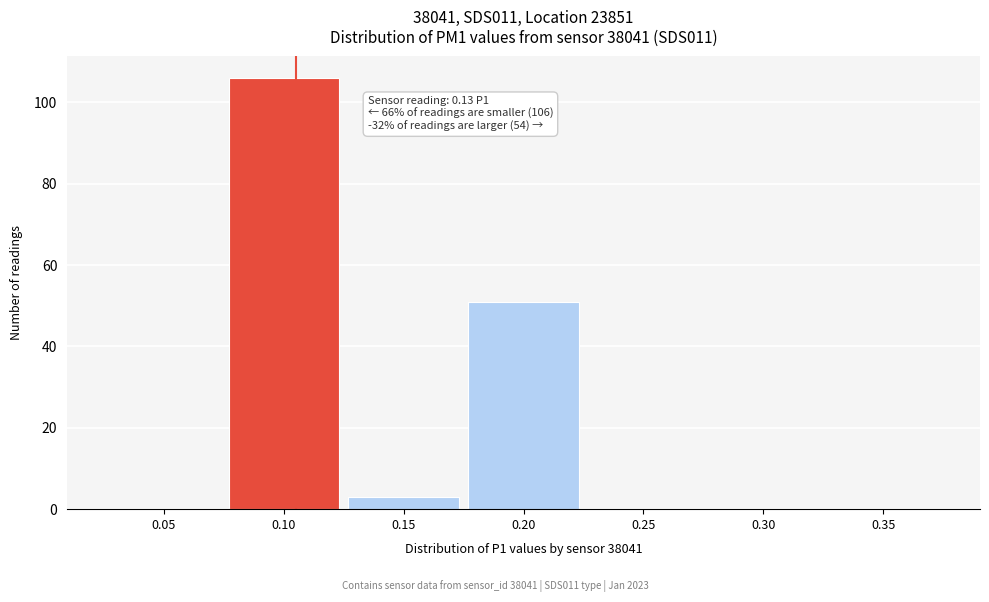

Reading left to right, list all the values displayed in this chart.

0.05=0	0.10=106	0.15=3	0.20=51	0.25=0	0.30=0	0.35=0